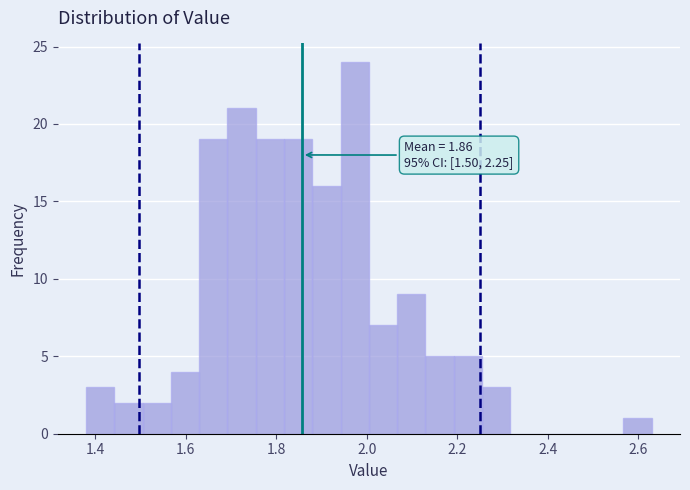

Read against the x-axis, roughly where is the centre of the tallest bar?

1.98